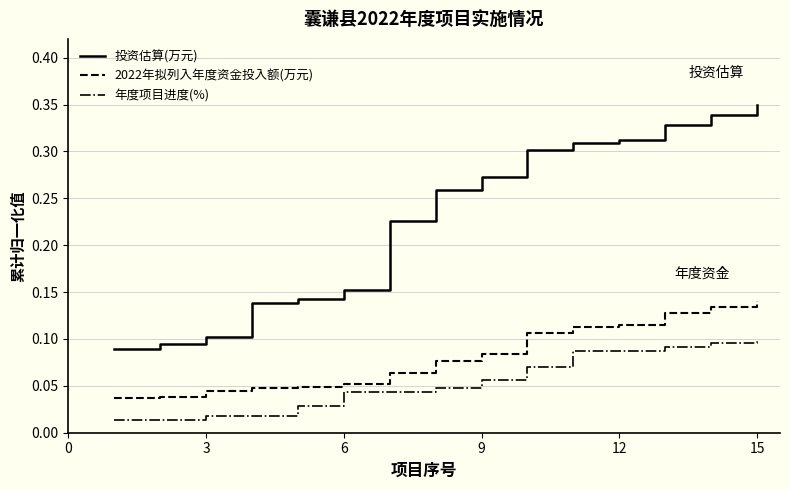

Which series has the largest range (max minus min)?

投资估算(万元)